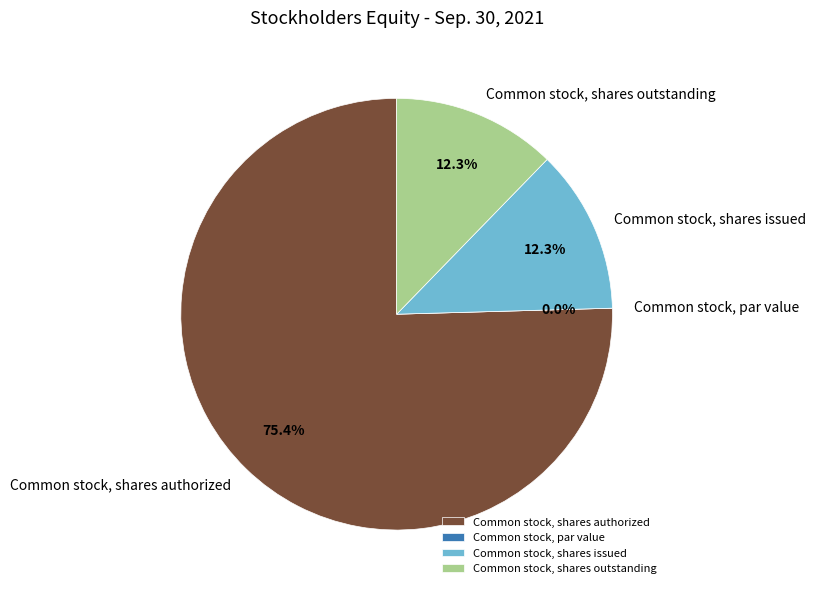

To the nearest percent, what portion does Common stock, shares outstanding represent?

12%